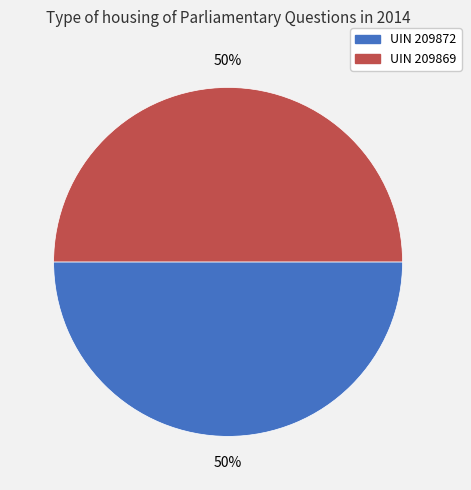

What is the ratio of the value at UIN 209869 to the value at UIN 209872?

1.0